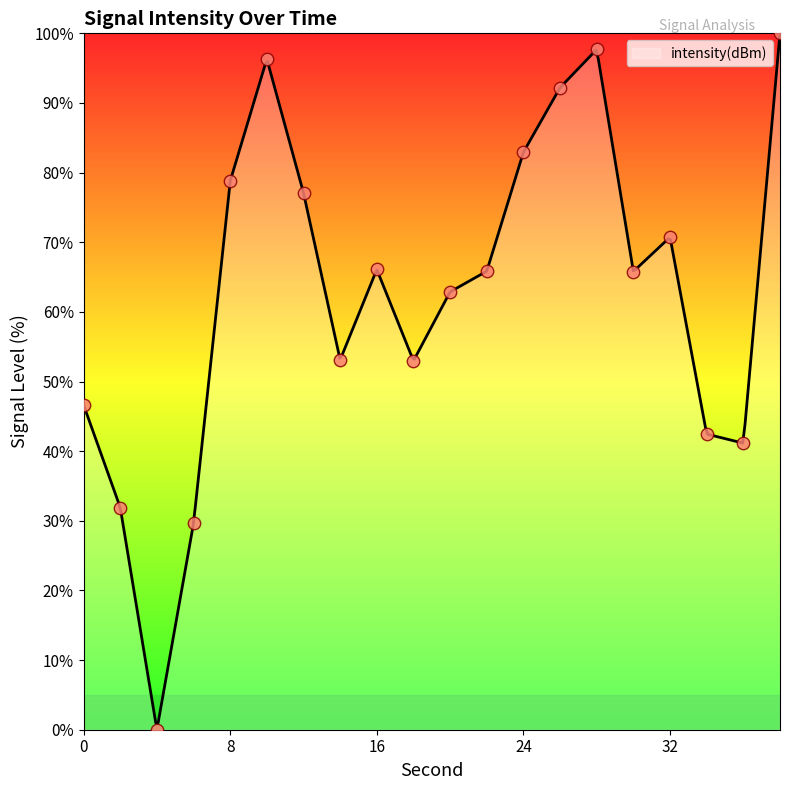

What is the change in value from 2 to 28?

+65.8